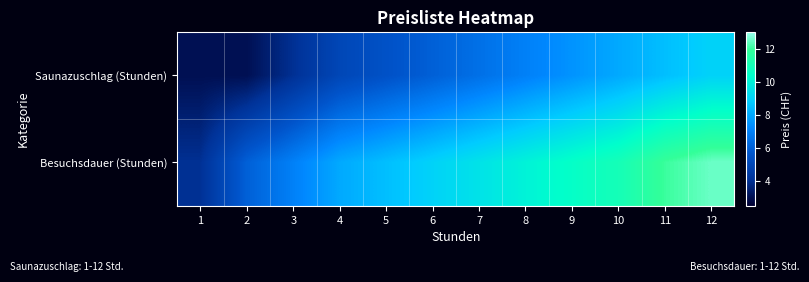

List the series in order of their overall mean, lowest first.

Saunazuschlag (Stunden), Besuchsdauer (Stunden)